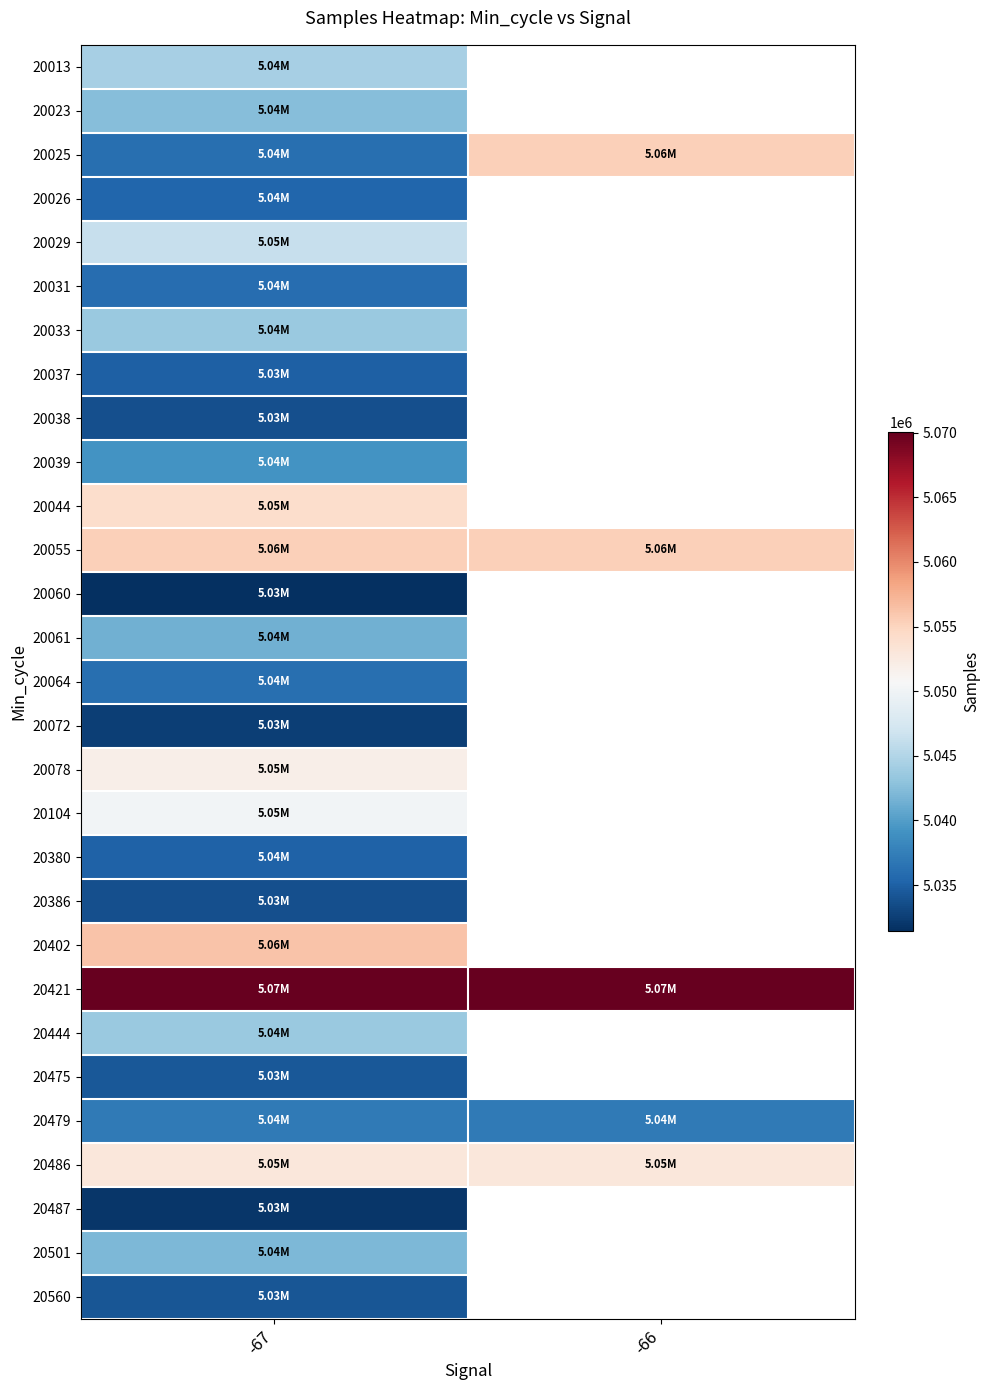

What is the maximum value shown in the chart?

5070044.0